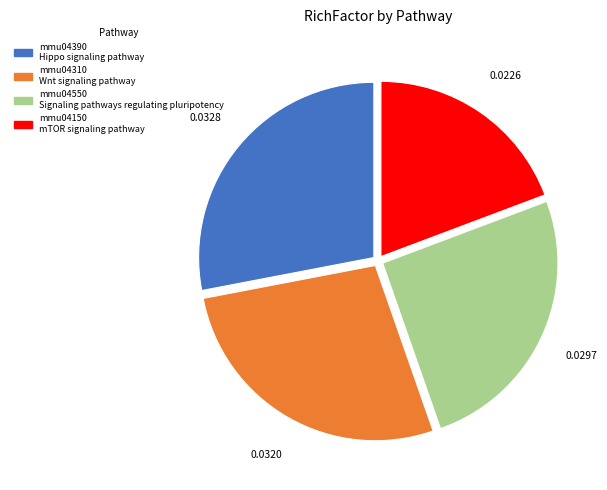

Which slice is the smallest?

mmu04150